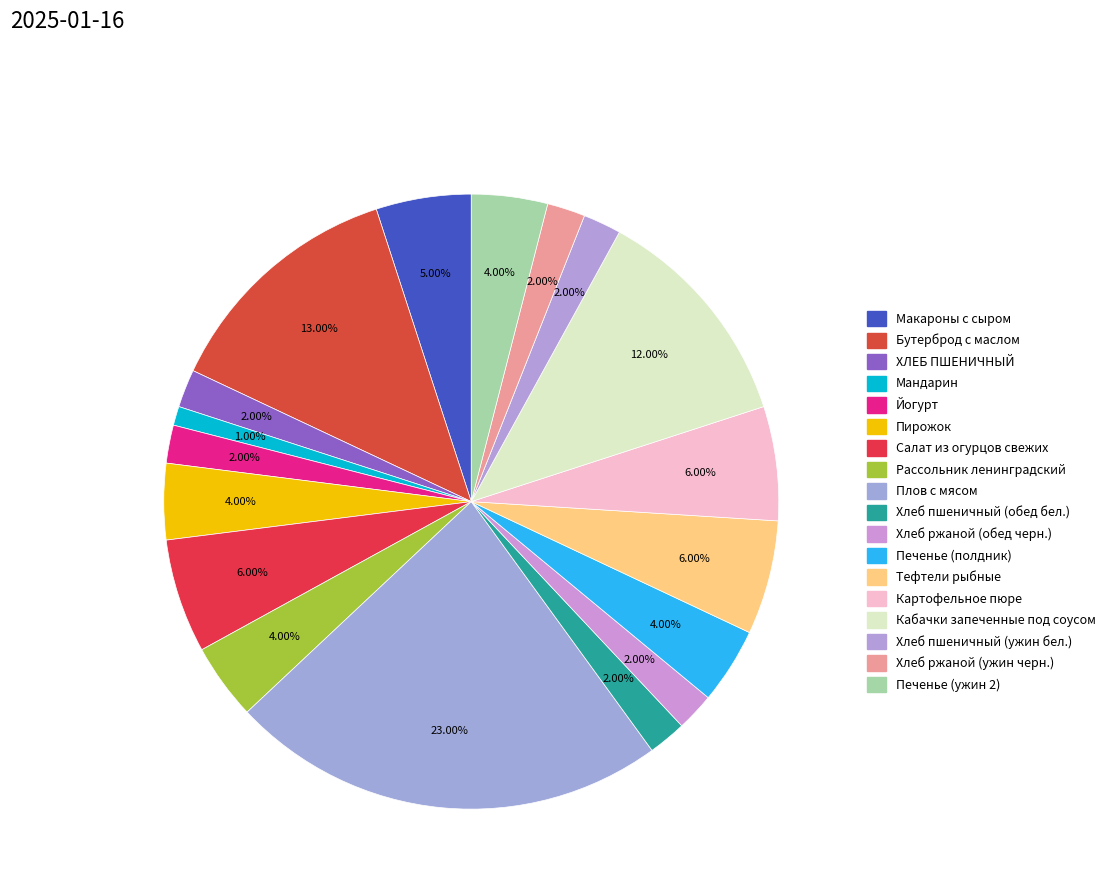

What is the change in value from Йогурт to Салат из огурцов свежих?

+4